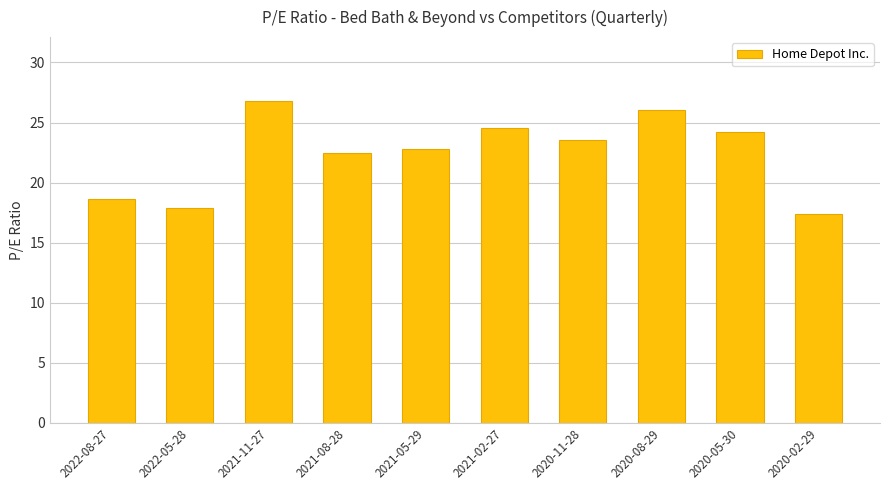

Rank the categories by value from highest to lowest.

2021-11-27, 2020-08-29, 2021-02-27, 2020-05-30, 2020-11-28, 2021-05-29, 2021-08-28, 2022-08-27, 2022-05-28, 2020-02-29